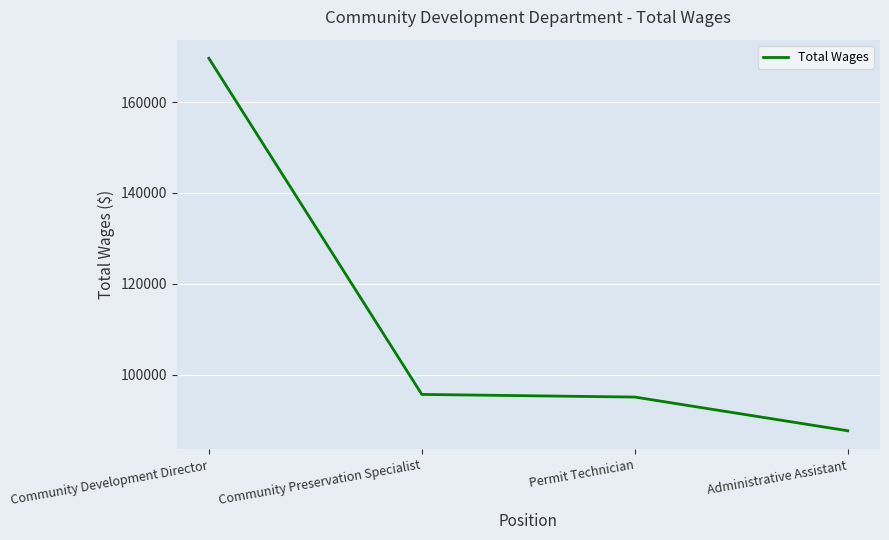

Which label corresponds to the smallest value in the chart?

Administrative Assistant